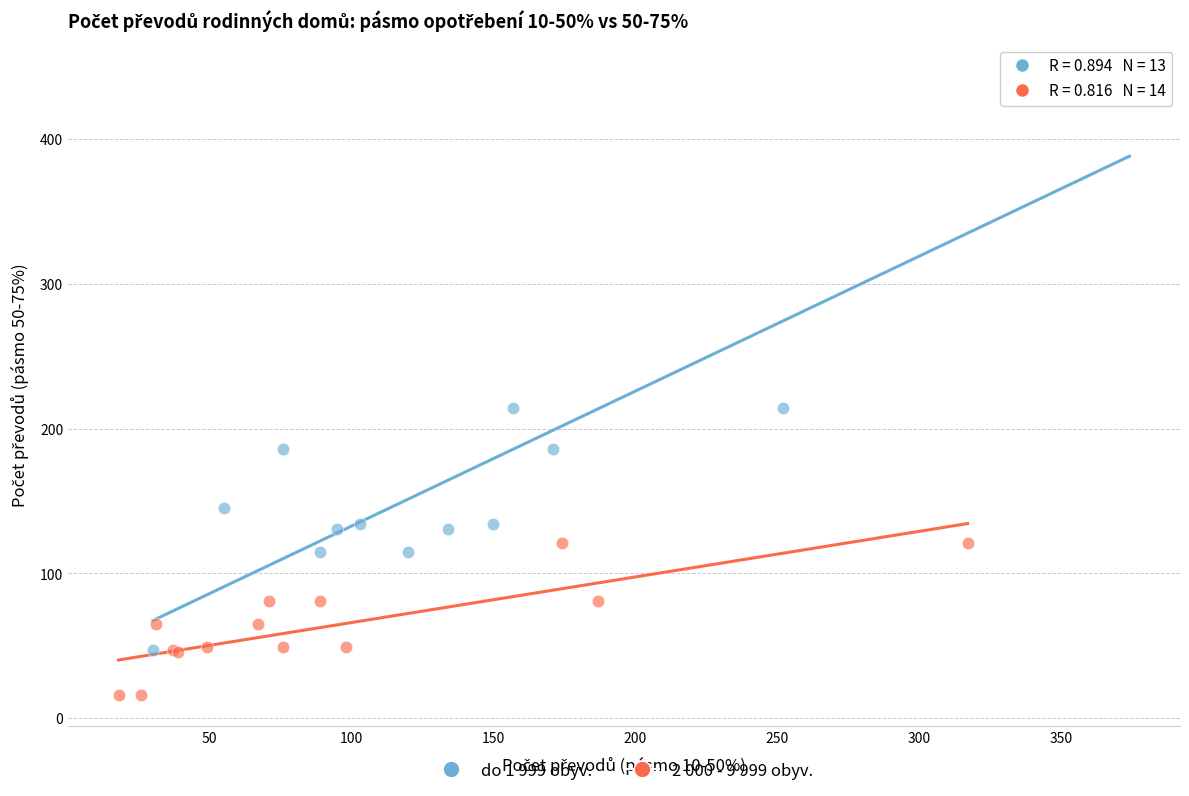

Which series contains the lowest Y value?

2 000 - 9 999 obyv.